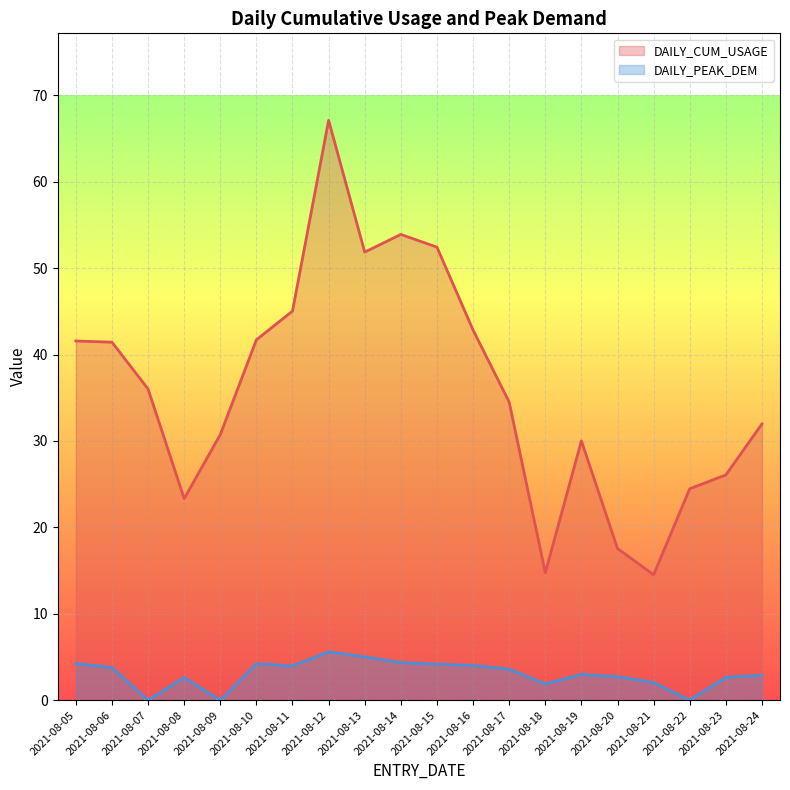

True or false: DAILY_CUM_USAGE has a value of 5.0 at 2021-08-22.

False